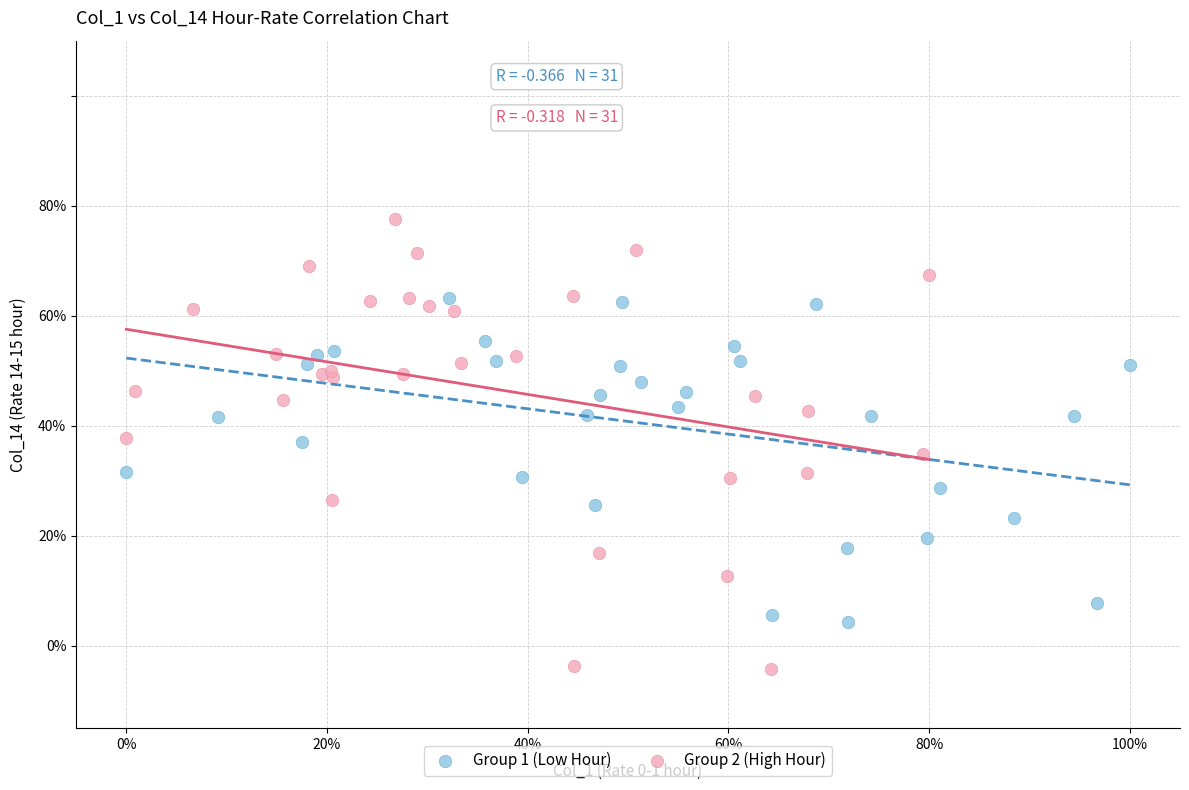

Which series has the largest Y range (max minus min)?

Group 2 (High Hour)